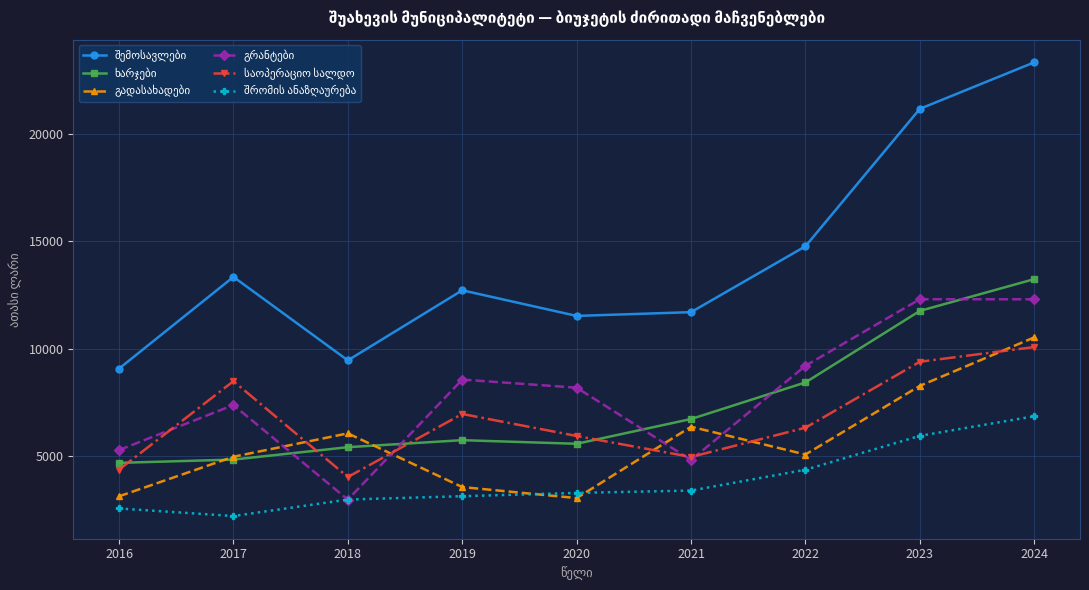

At how many categories does at least one series exceed 14322?

3